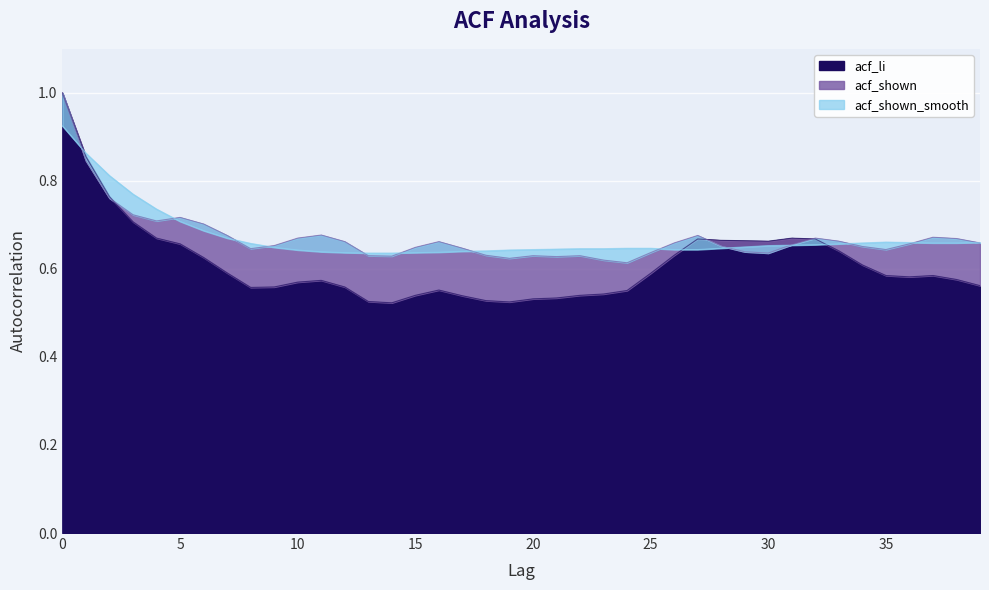

Count the number of data series in this chart.

3